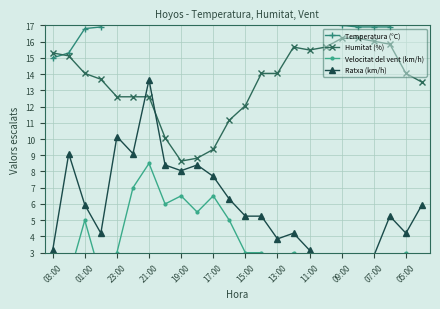

Is it true that Humitat (%) equals 8.6 at 19:00?

True